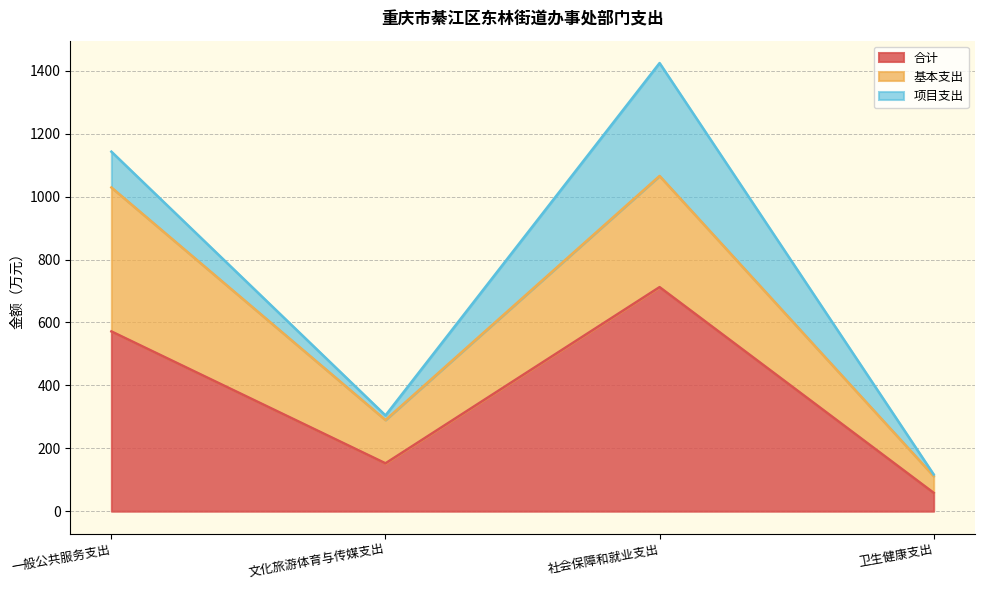

Which series has the largest range (max minus min)?

合计